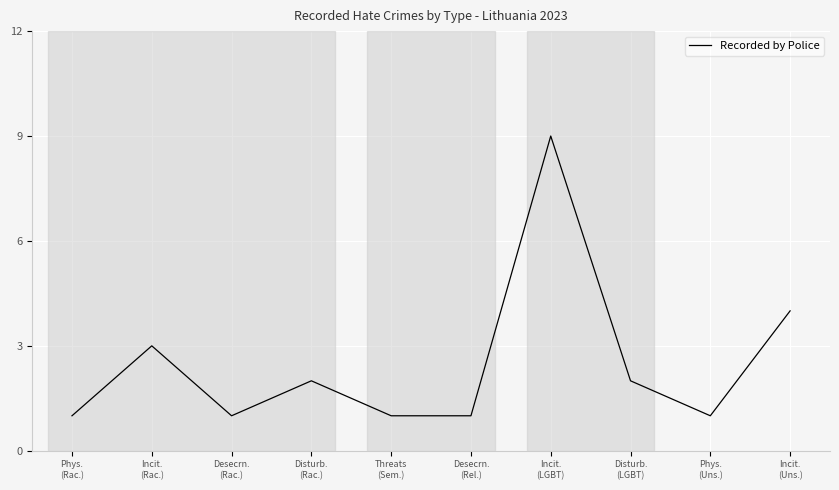

Reading right to left, transcribe all the data shown in this chart.

4	1	2	9	1	1	2	1	3	1